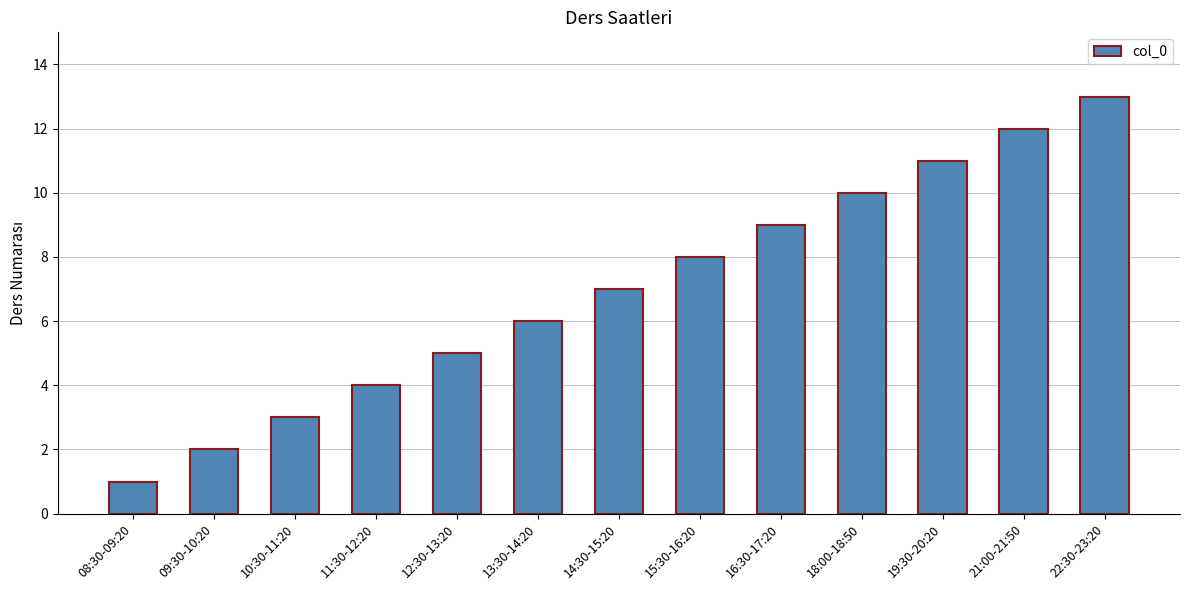

Count the number of data series in this chart.

1